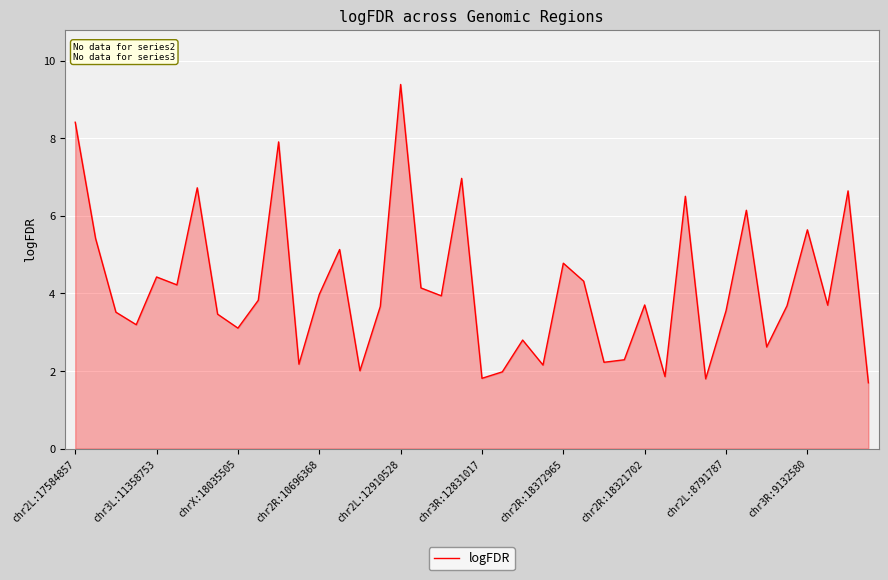

What is the smallest value displayed?

1.7